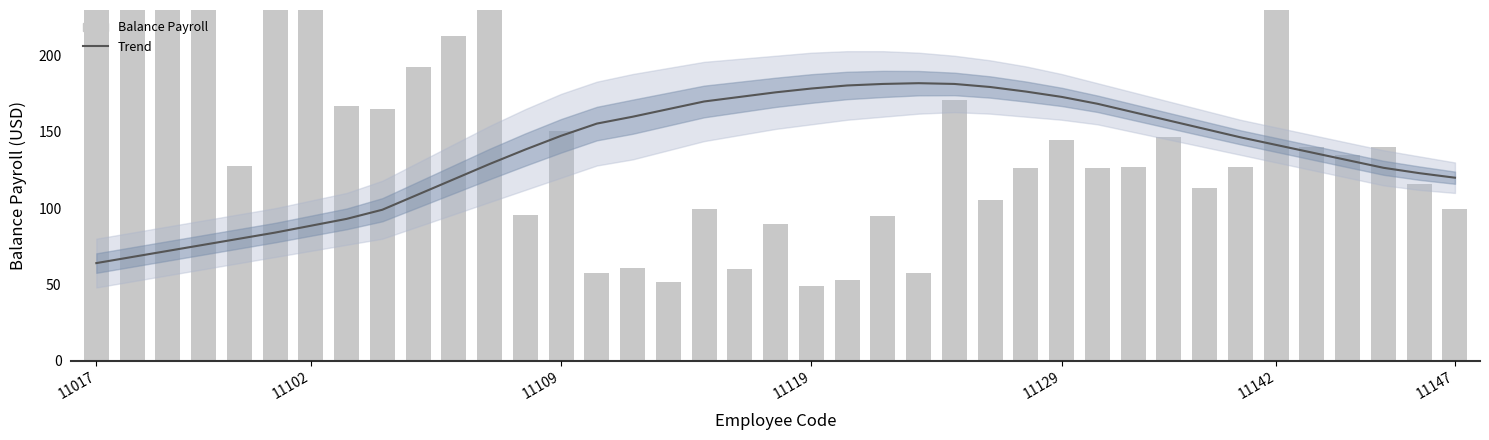

How many values in the Trend series are below 146?

19